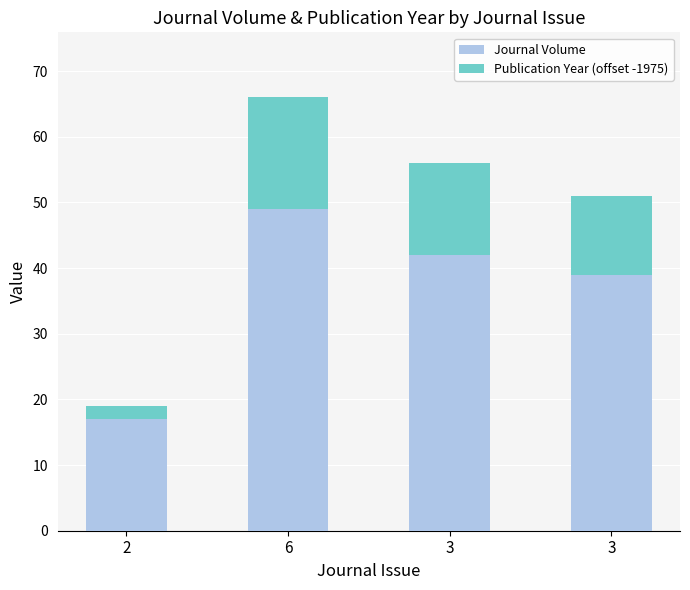

Are the bars horizontal?

No